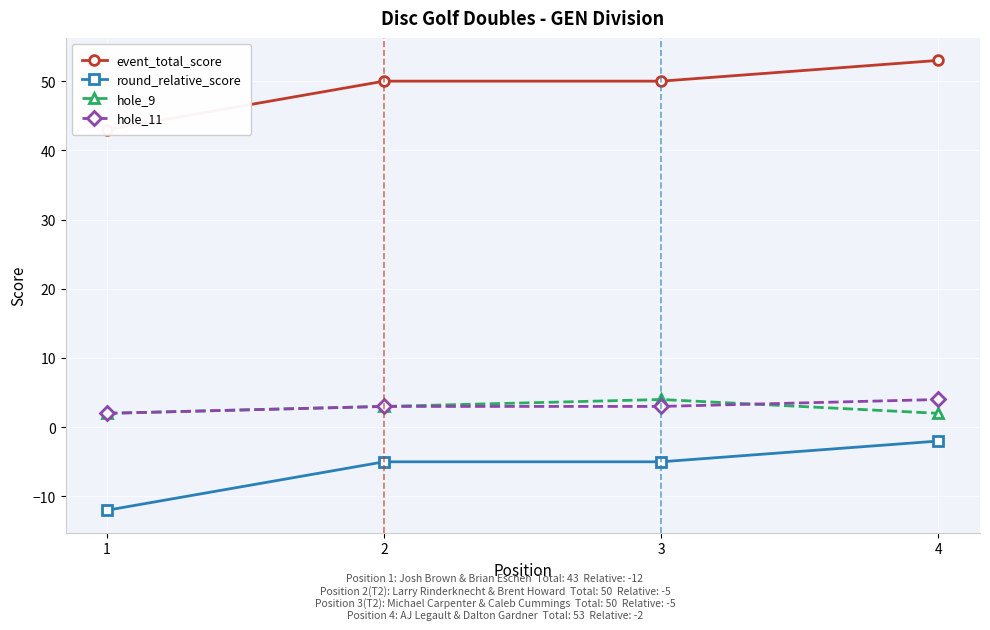

Which series has the widest spread of values?

event_total_score